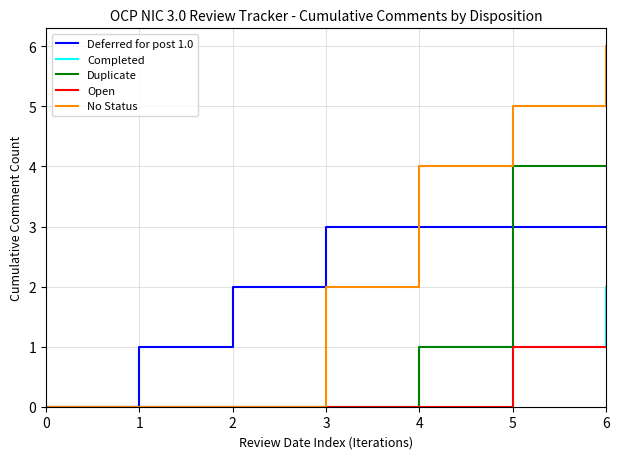

Reading left to right, list all the values displayed in this chart.

Deferred for post 1.0: 0	1	2	3	3	3	3
Completed: 0	0	0	0	1	1	2
Duplicate: 0	0	0	0	1	4	4
Open: 0	0	0	0	0	1	1
No Status: 0	0	0	2	4	5	6